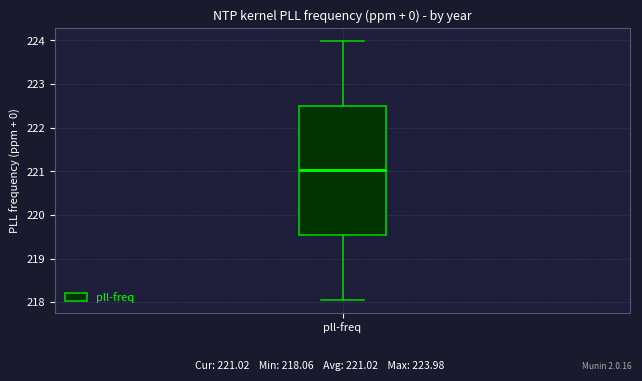

Where does the median line of the box for pll-freq sit on the y-axis? The values are not printed on the chart, so give them approximately, as read against the axis.

221.0